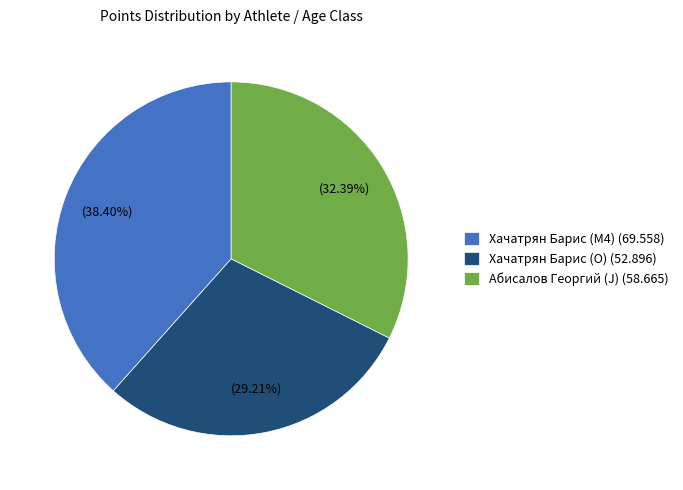

Rank the categories by value from lowest to highest.

Хачатрян Барис (O), Абисалов Георгий (J), Хачатрян Барис (M4)